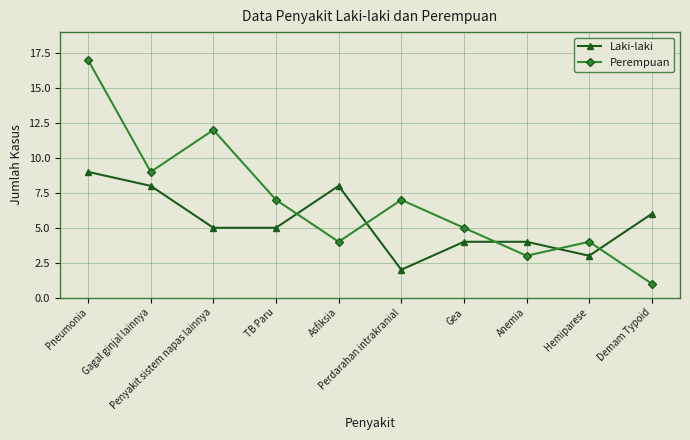

What is the lowest value of the Perempuan series?

1